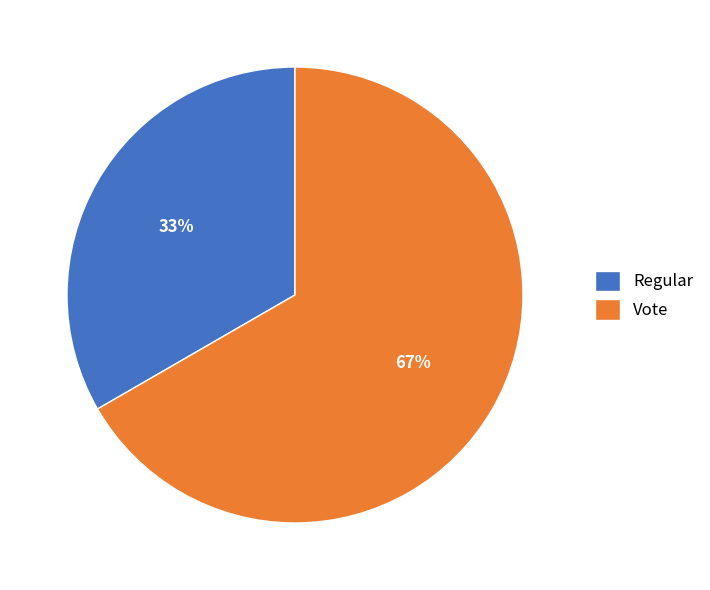

Which slice is the largest?

Vote